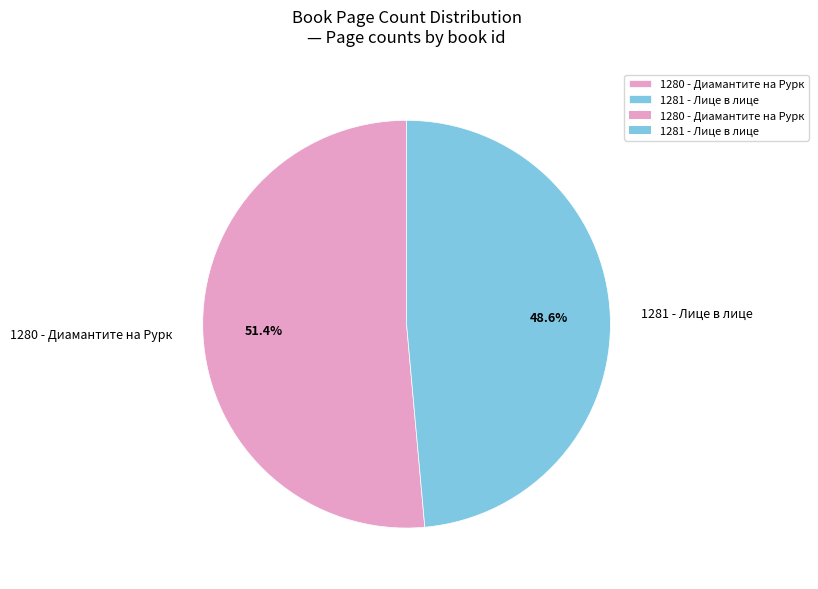

Which has a higher value, 1280 - Диамантите на Рурк or 1281 - Лице в лице?

1280 - Диамантите на Рурк